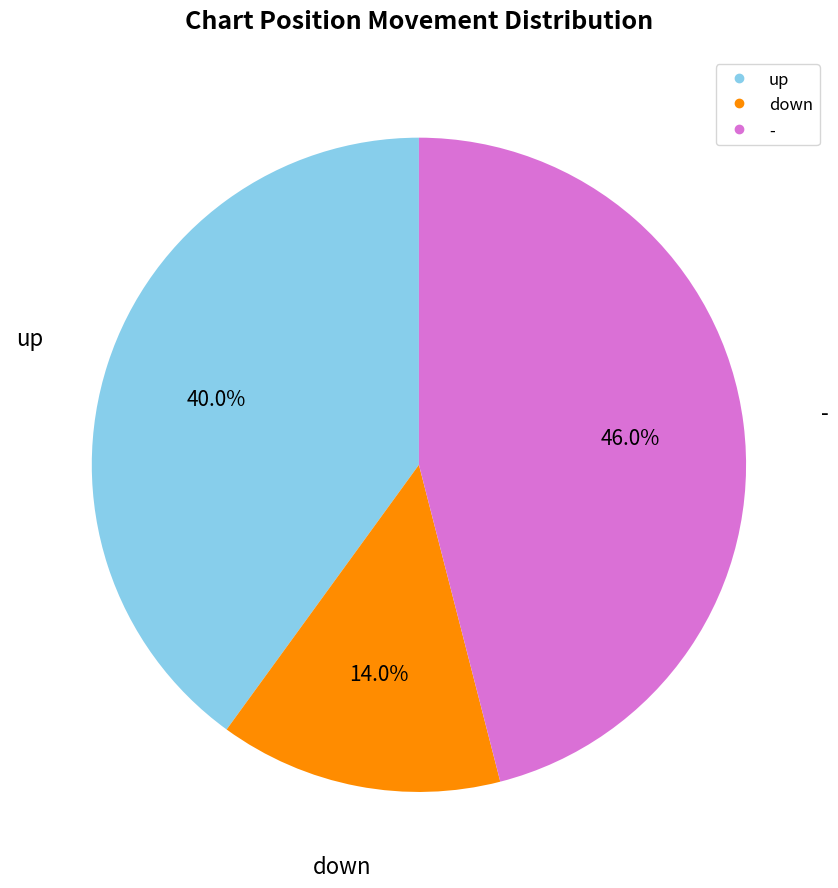

What percentage is the down slice, to the nearest percent?

14%